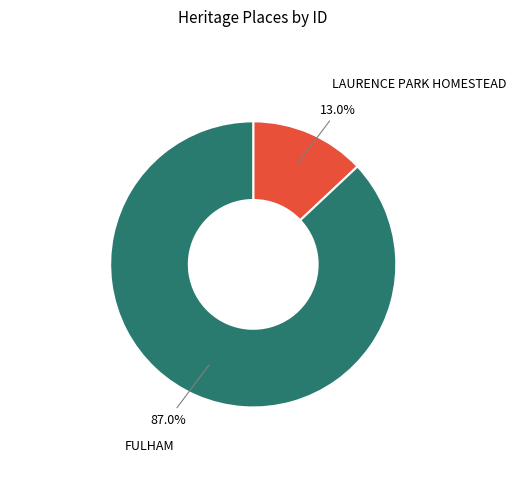

Does any single category account for the majority?

Yes